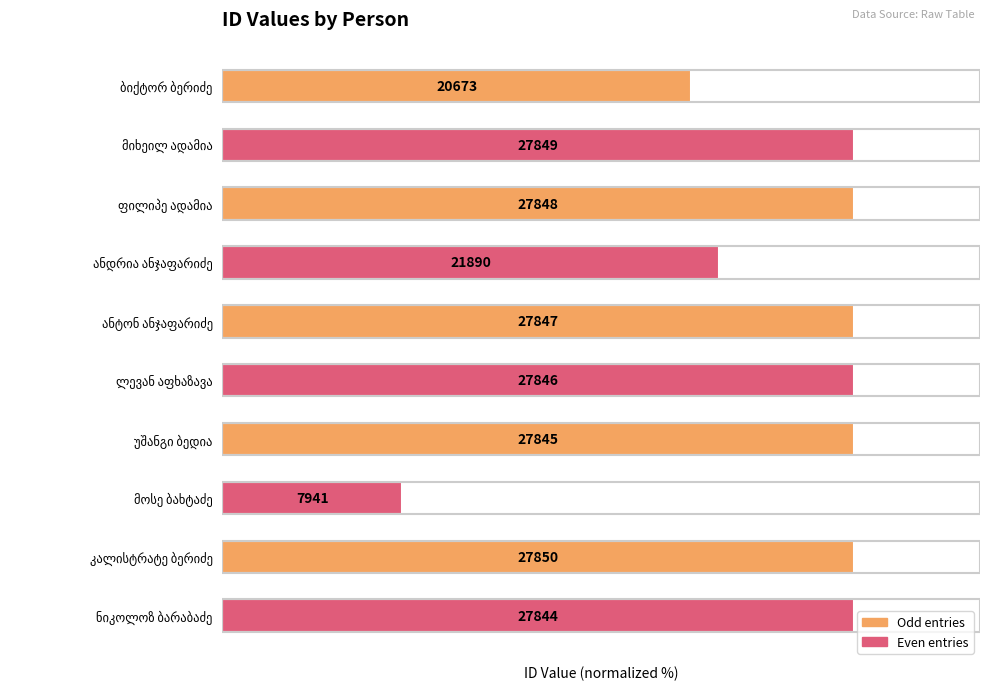

How many bars are there in total?

10